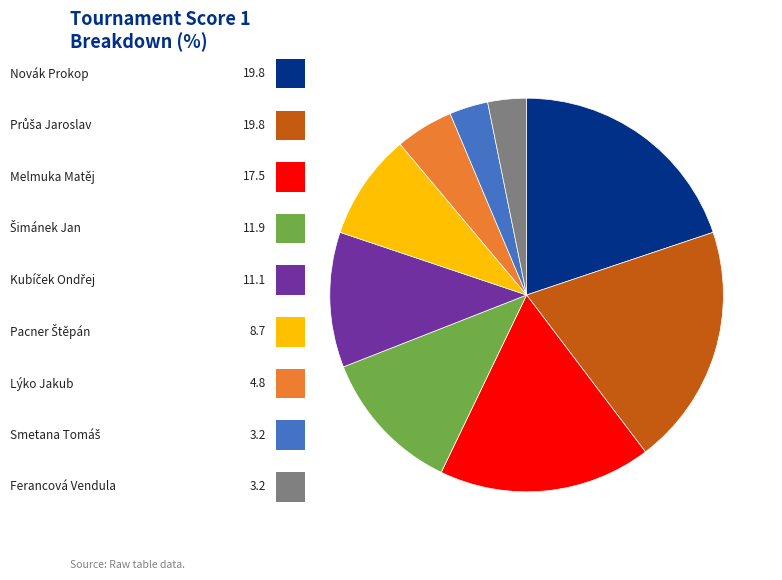

Does any single category account for the majority?

No